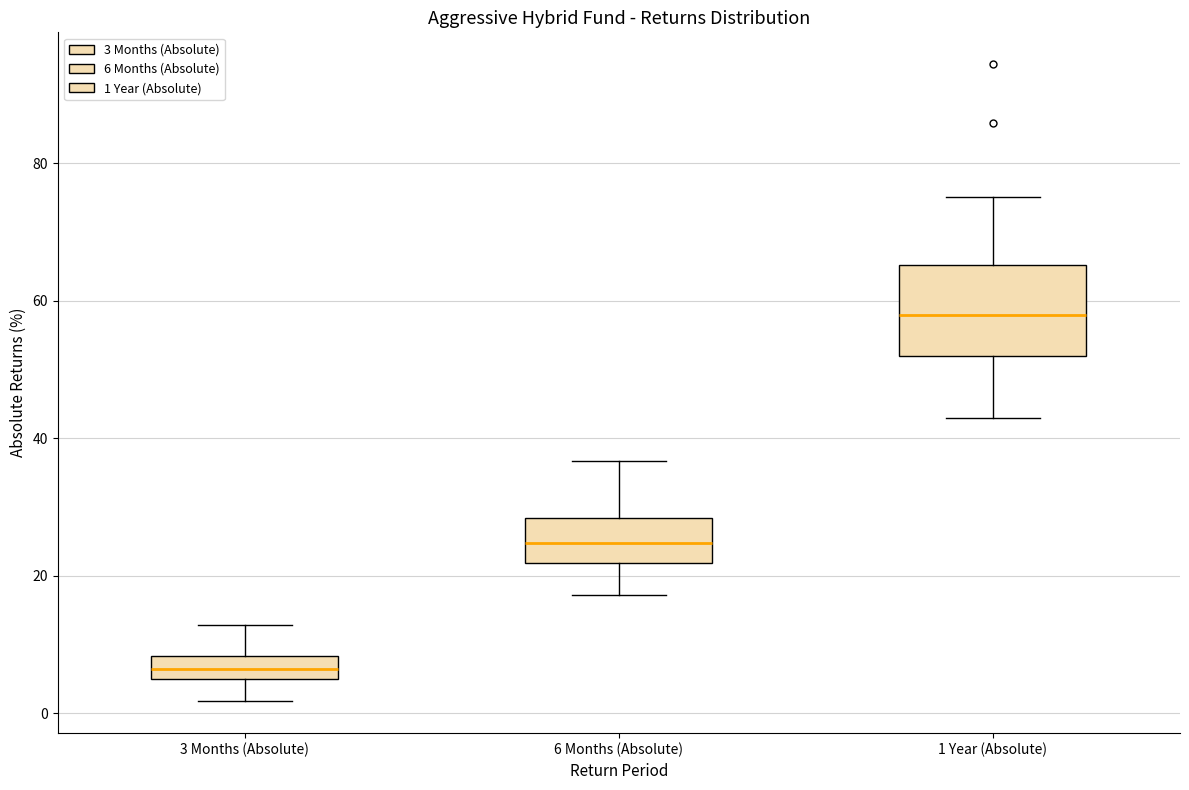

Where does the upper whisker of the box for 1 Year (Absolute) end on the y-axis? The values are not printed on the chart, so give them approximately, as read against the axis.

76